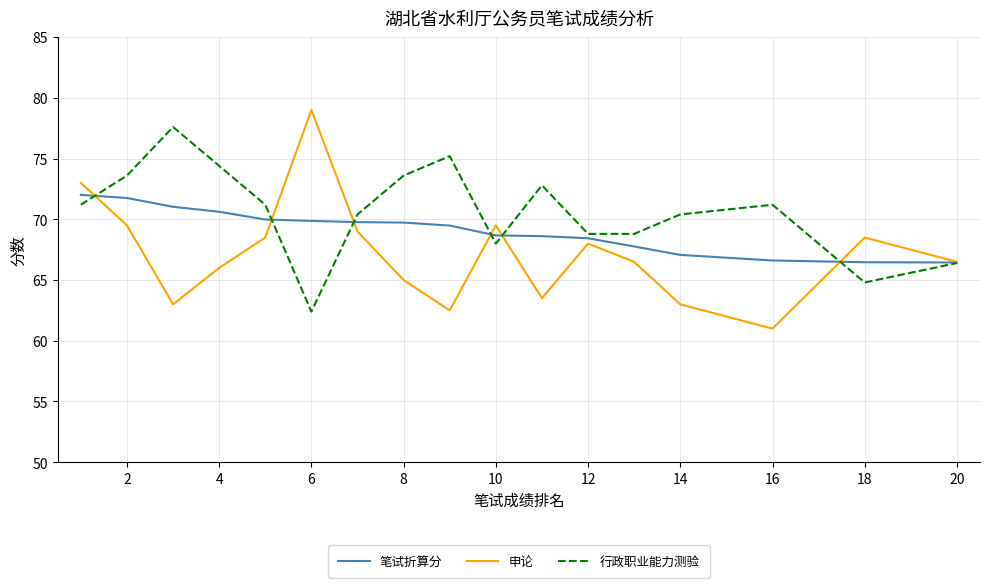

What is the highest value of the 笔试折算分 series?

72.0